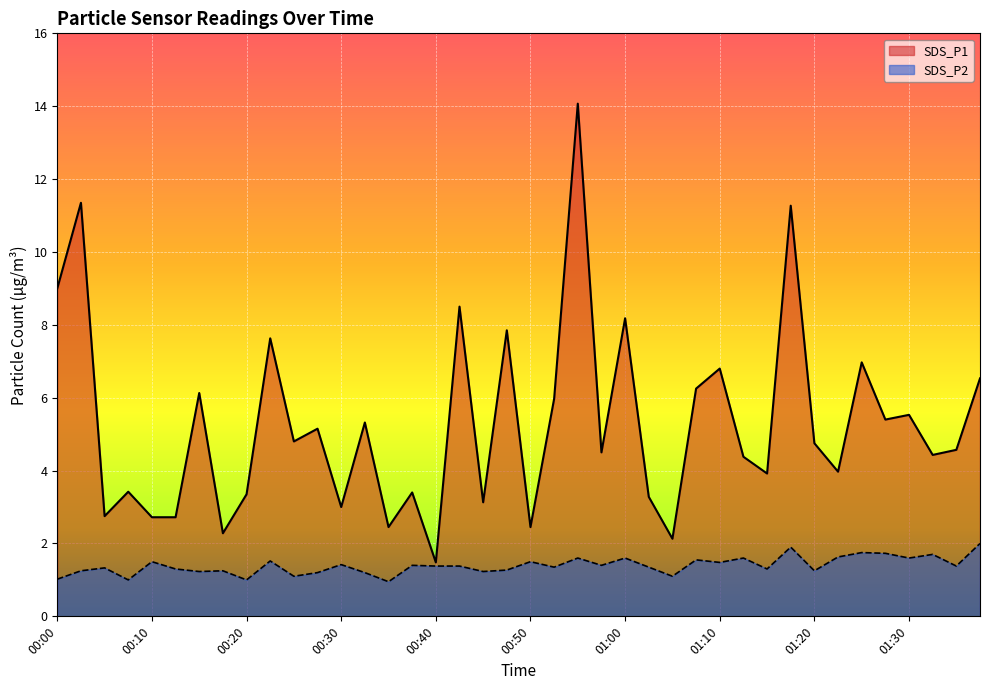

What is the difference between the maximum and second lowest values in the SDS_P1 series?

11.9